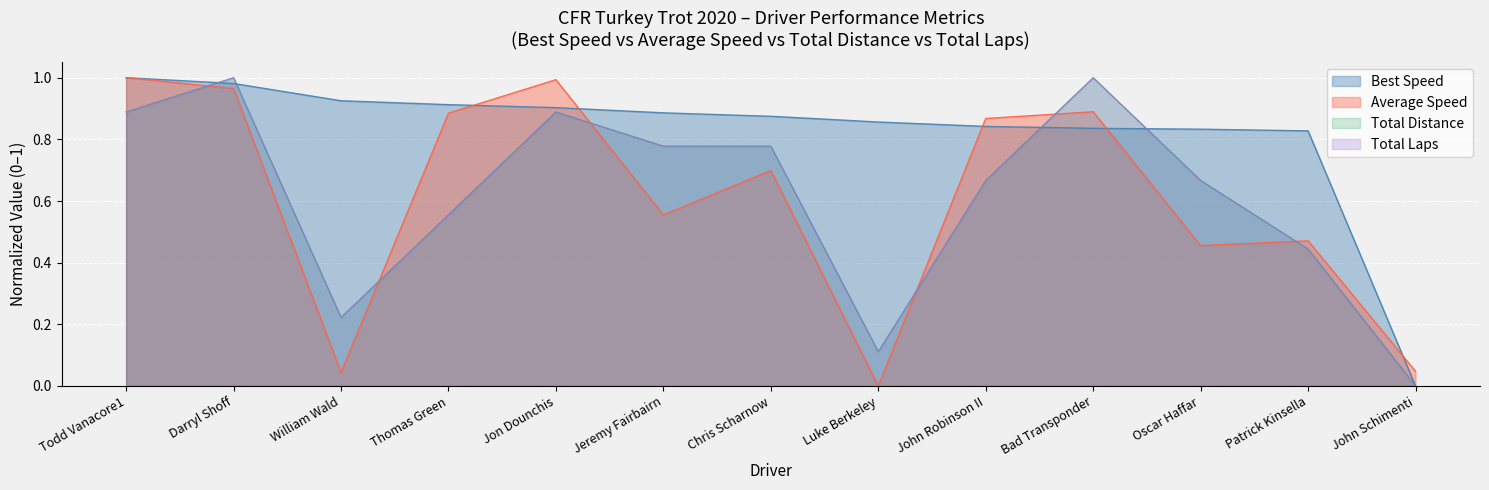

What is the average value of the Best Speed series?

0.8